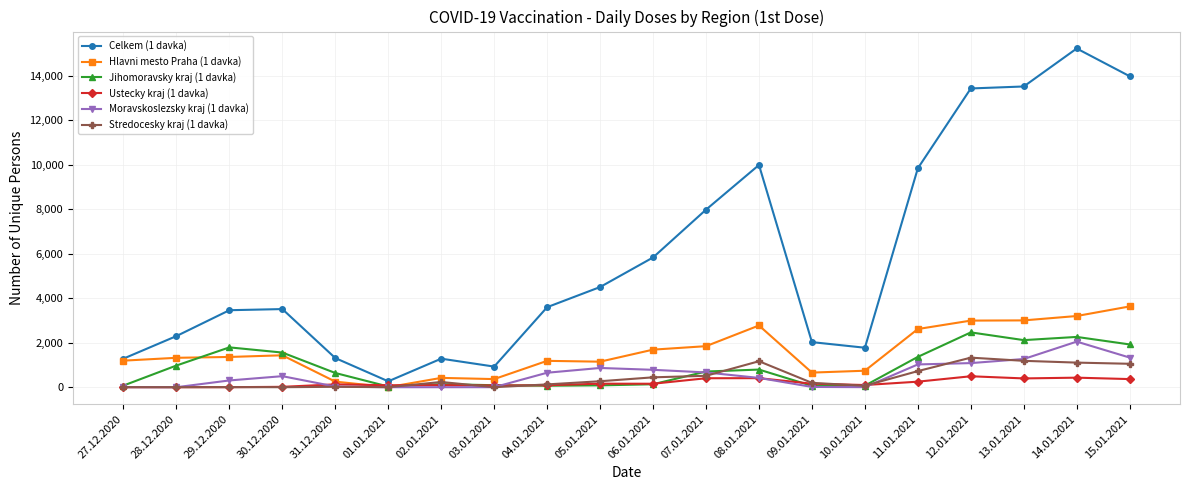

How many lines are shown in the chart?

6